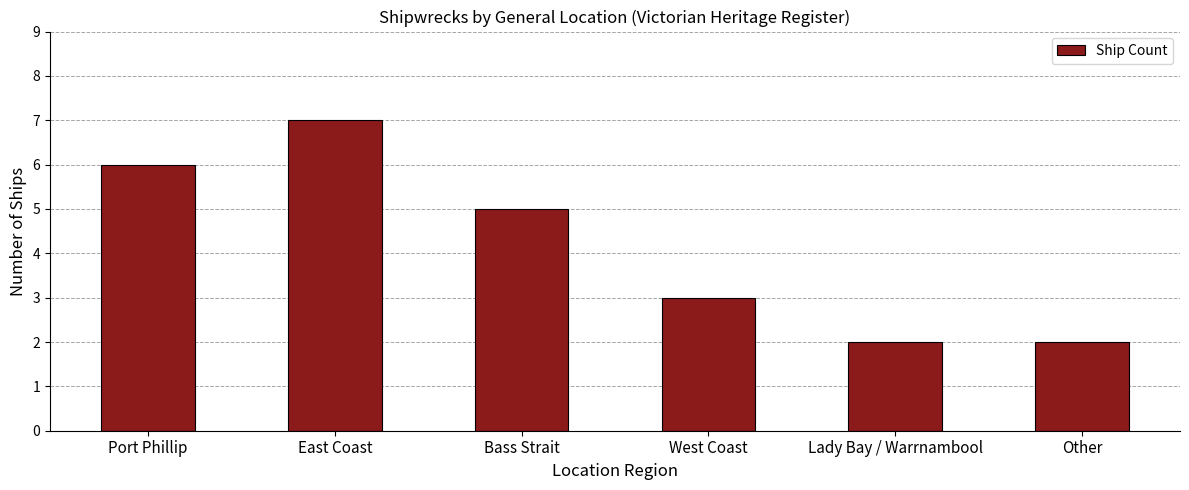

What is the smallest value displayed?

2